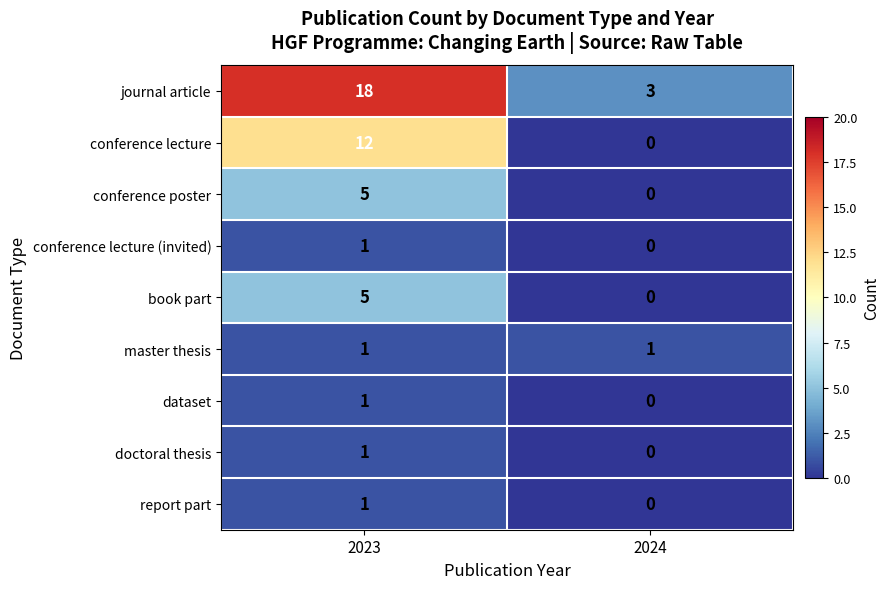

Reading right to left, what are all the values shown in this chart?

journal article: 3	18
conference lecture: 0	12
conference poster: 0	5
conference lecture (invited): 0	1
book part: 0	5
master thesis: 1	1
dataset: 0	1
doctoral thesis: 0	1
report part: 0	1